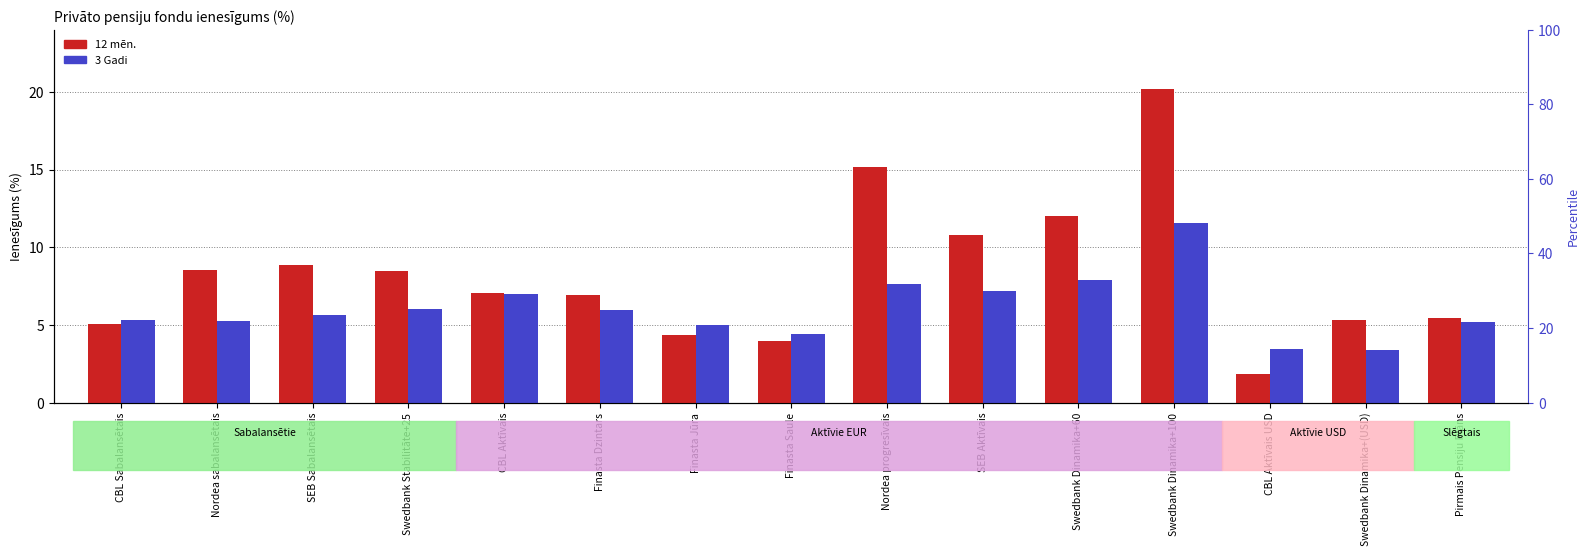

What are all the series names shown in the legend?

12 mēn., 3 Gadi